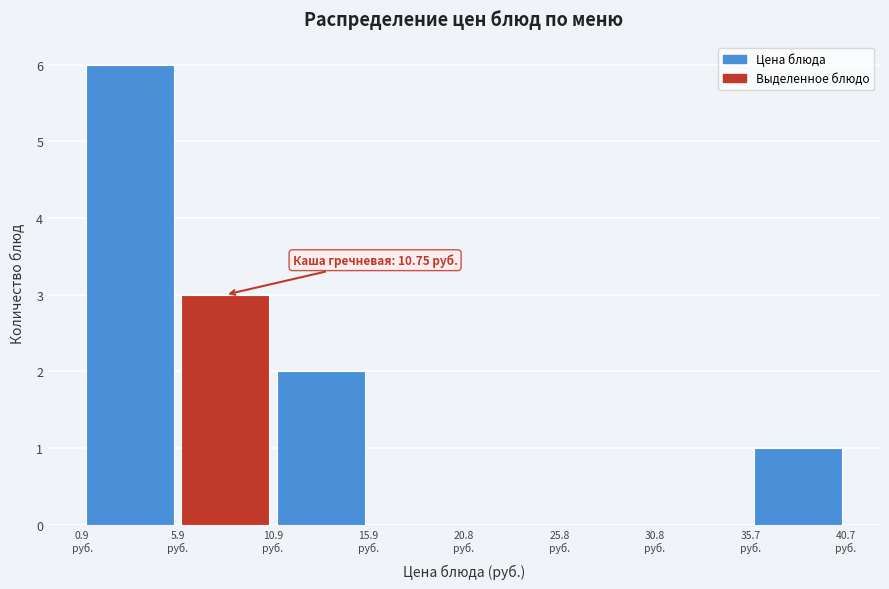

Over which range of the x-axis is the bar tallest?

1.0 to 6.0